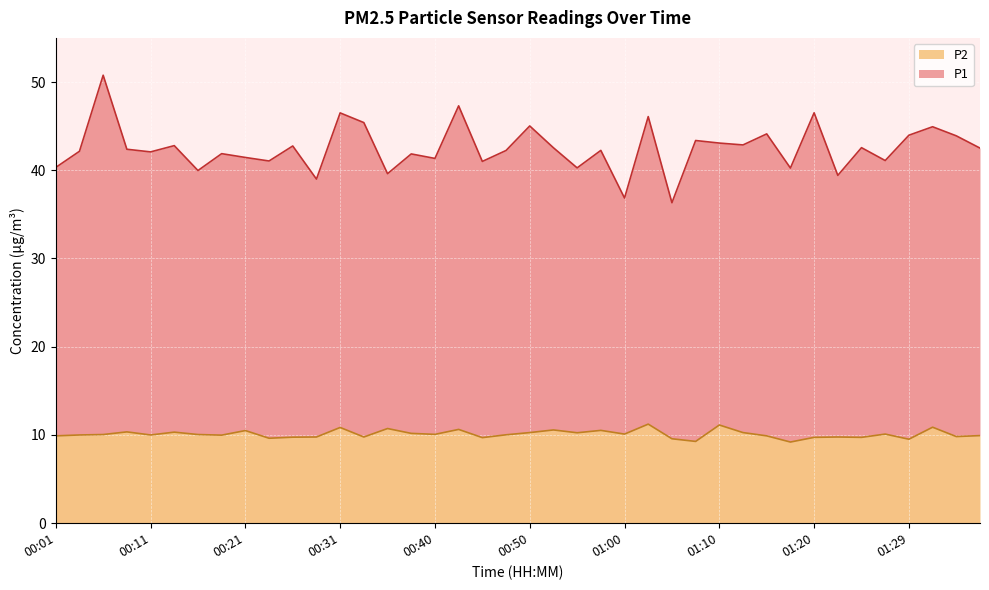

Which series has the widest spread of values?

P1